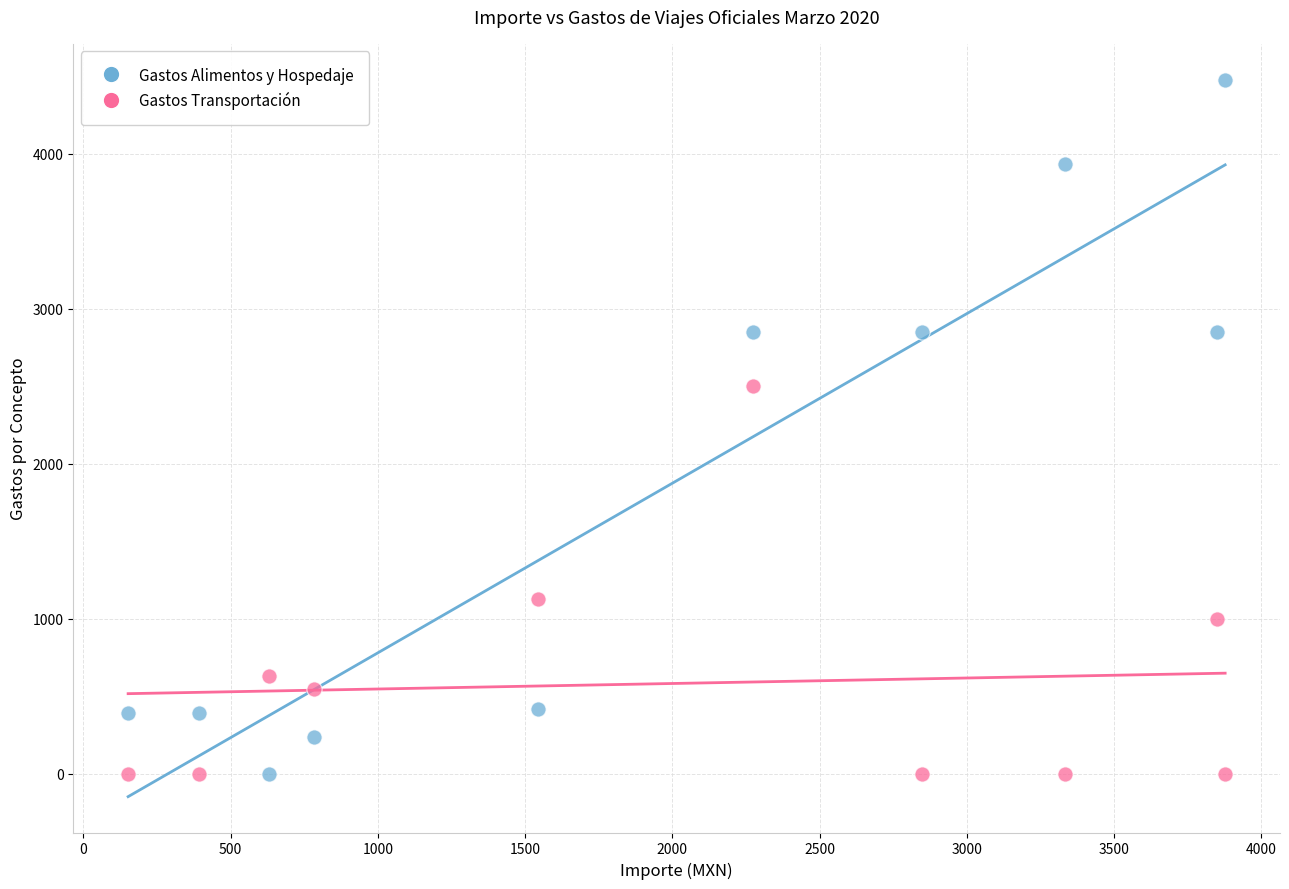

Which series contains the highest Y value?

Gastos Alimentos y Hospedaje